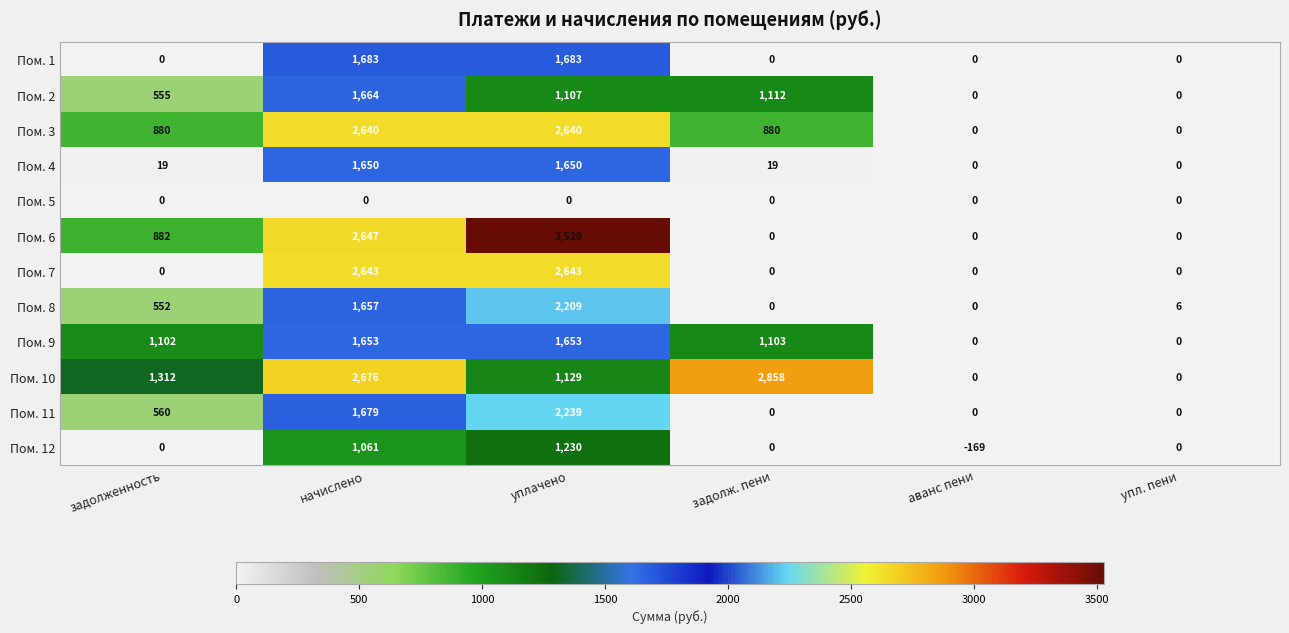

At which label is Пом. 6 closest to 1764?

задолженность